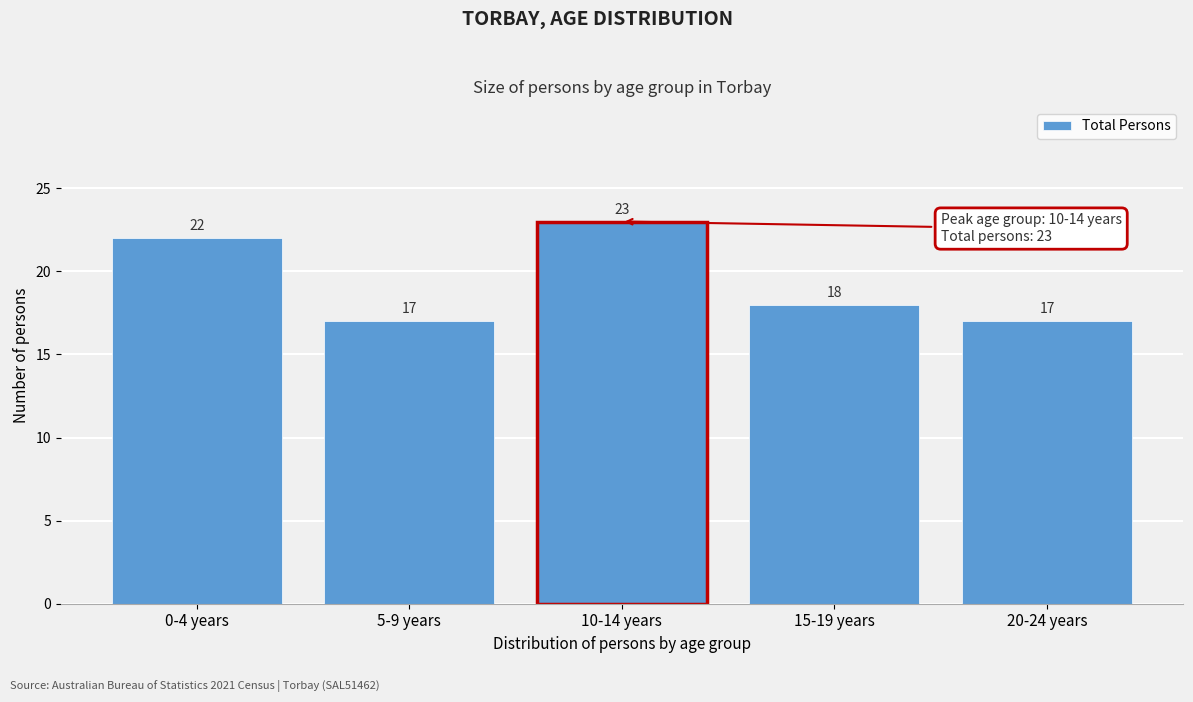

Reading right to left, extract all data points from this chart.

20-24 years=17	15-19 years=18	10-14 years=23	5-9 years=17	0-4 years=22